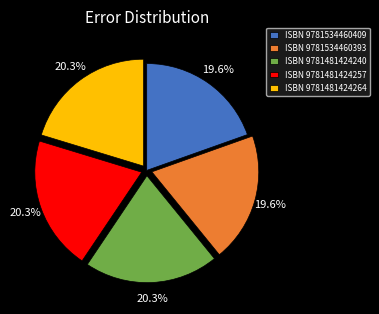

Is there a majority slice in this chart?

No